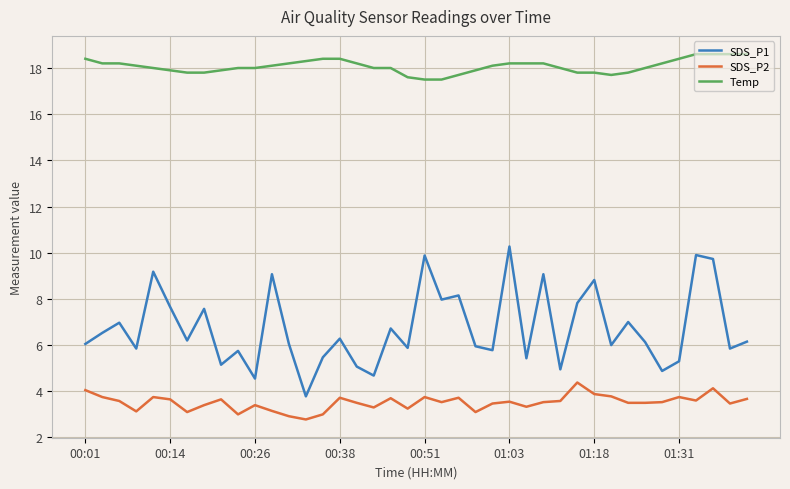

What is the difference between the maximum and minimum values in the Temp series?

1.1